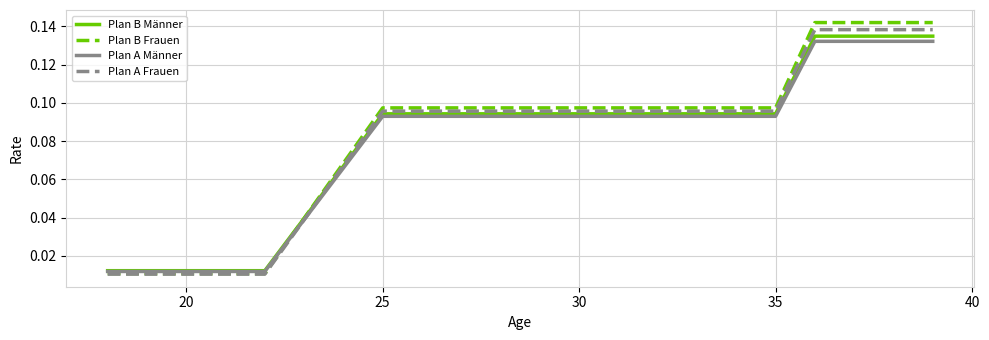

Which series ends up on top after the final intersection of Plan B Männer and Plan B Frauen?

Plan B Frauen